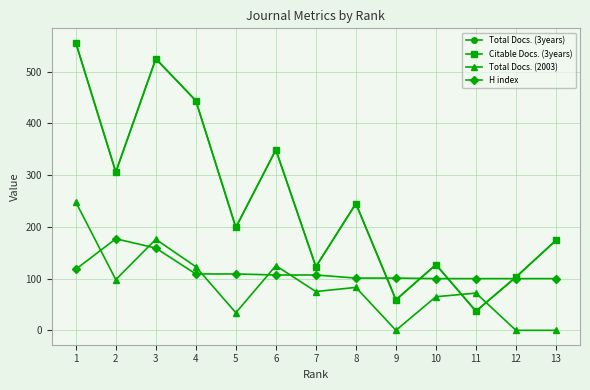

Rank the series by their maximum value, from highest to lowest.

Total Docs. (3years), Citable Docs. (3years), Total Docs. (2003), H index